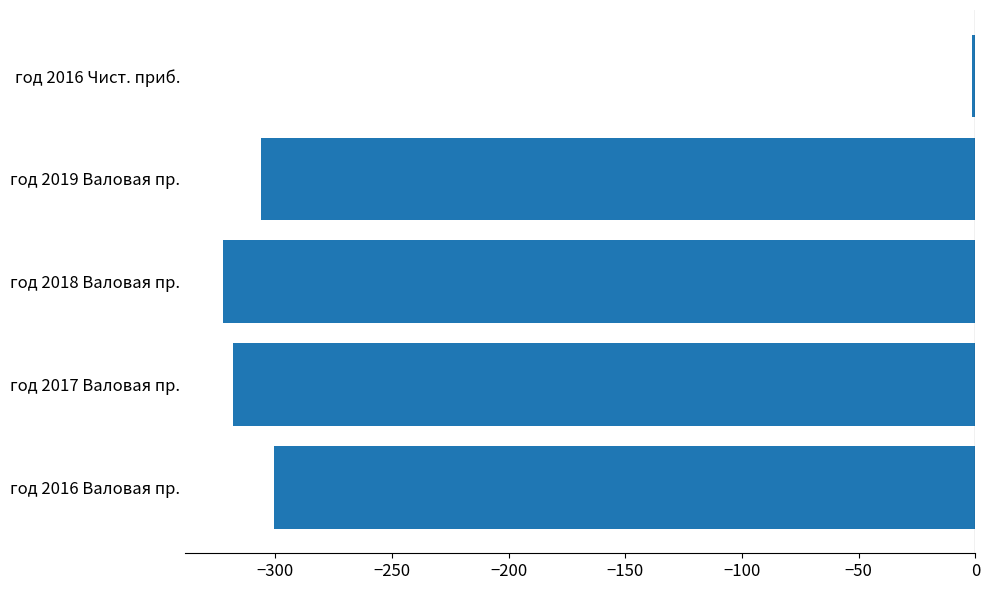

What is the greatest value displayed?

-1.3